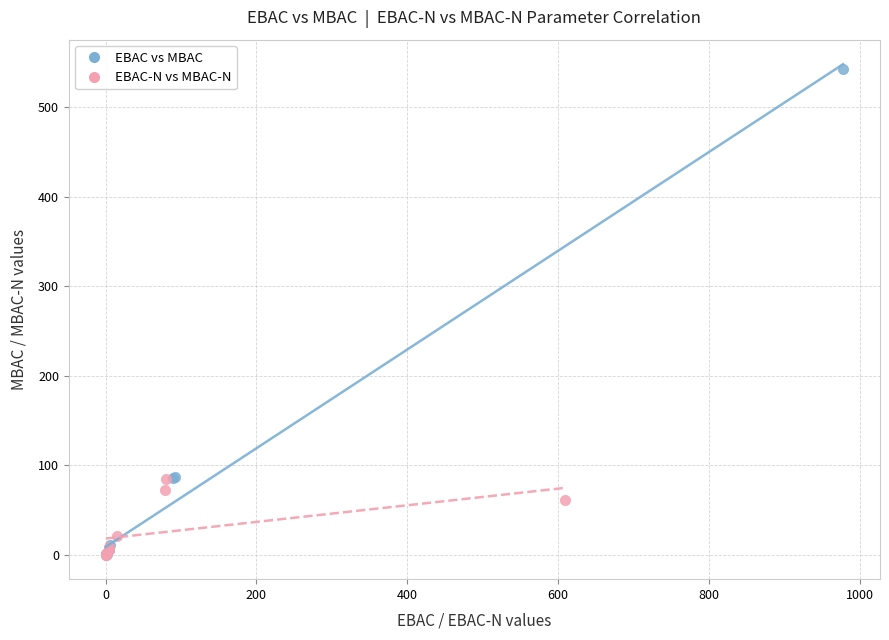

Which series has the widest spread of Y values?

EBAC vs MBAC